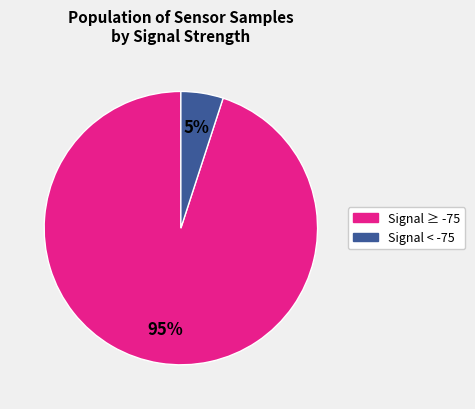

To the nearest percent, what is the difference between the largest and smallest slice percentages?

90%